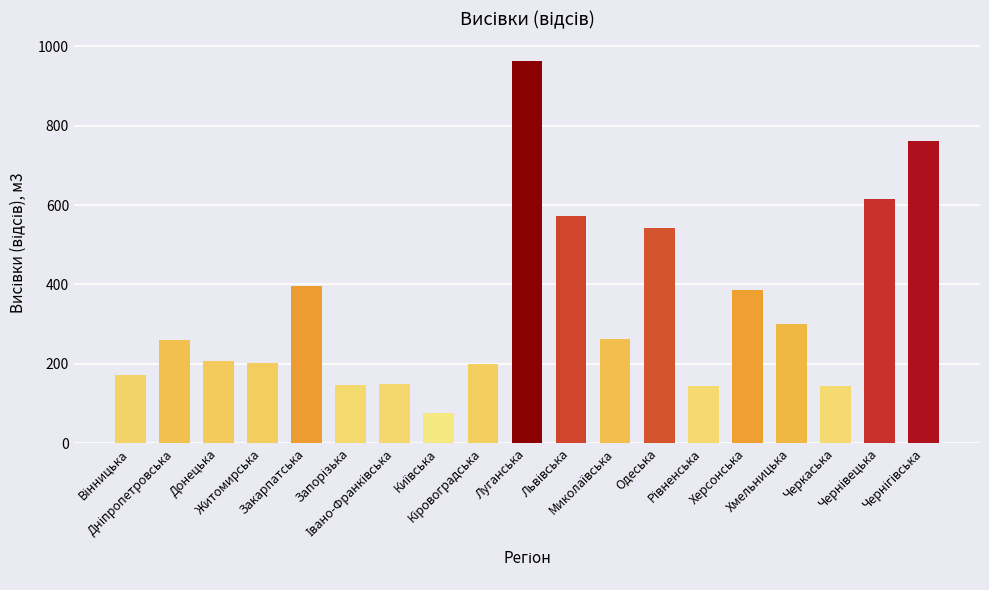

What is the value of the 13th bar from the left?

542.0